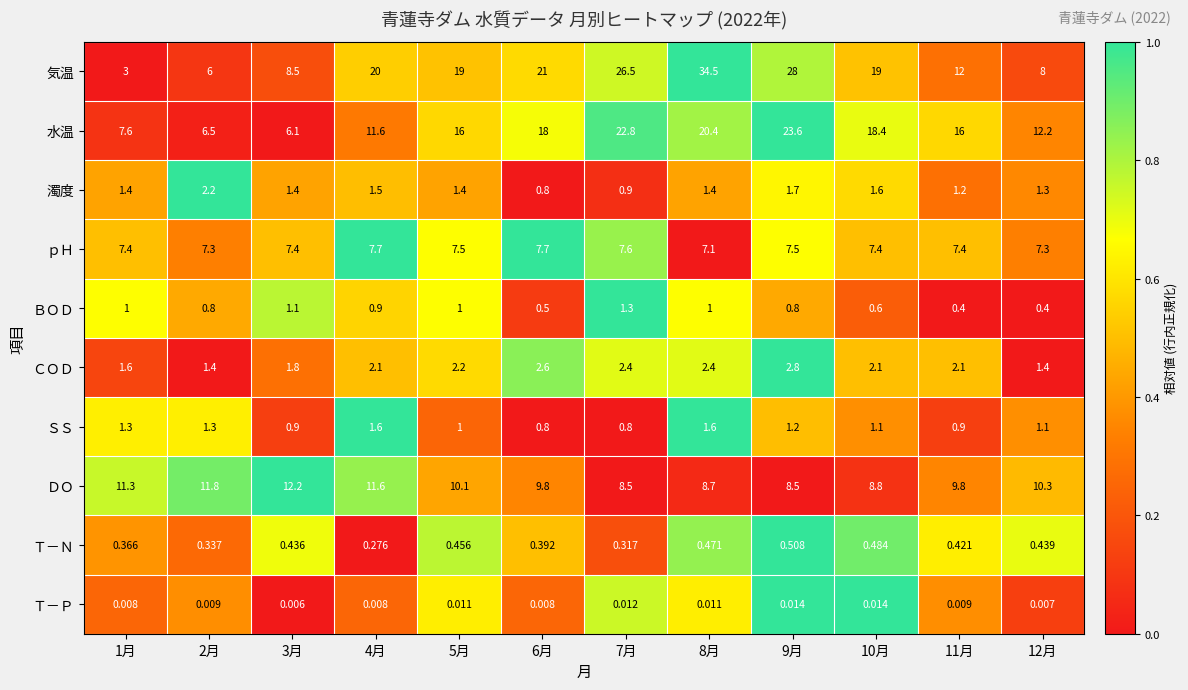

How many data points does each series have?

12